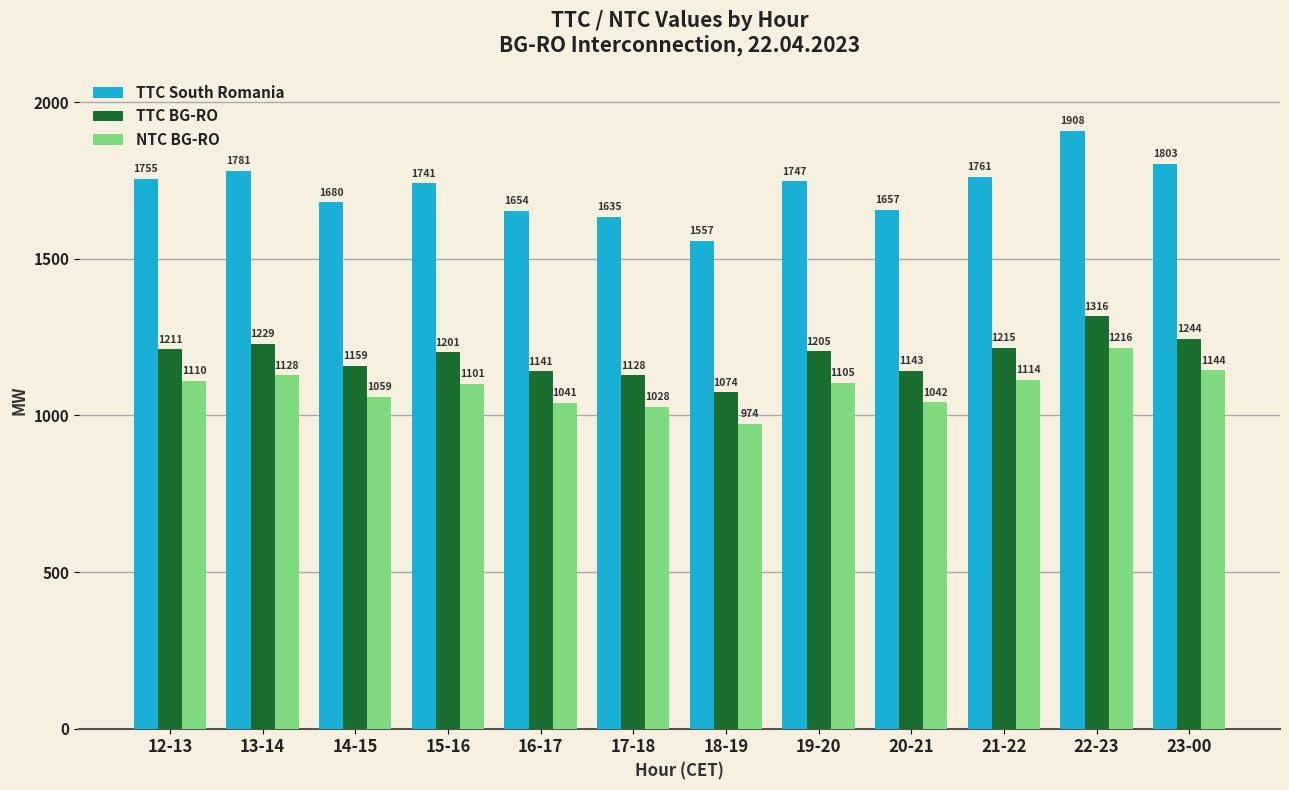

What are all the series names shown in the legend?

TTC South Romania, TTC BG-RO, NTC BG-RO